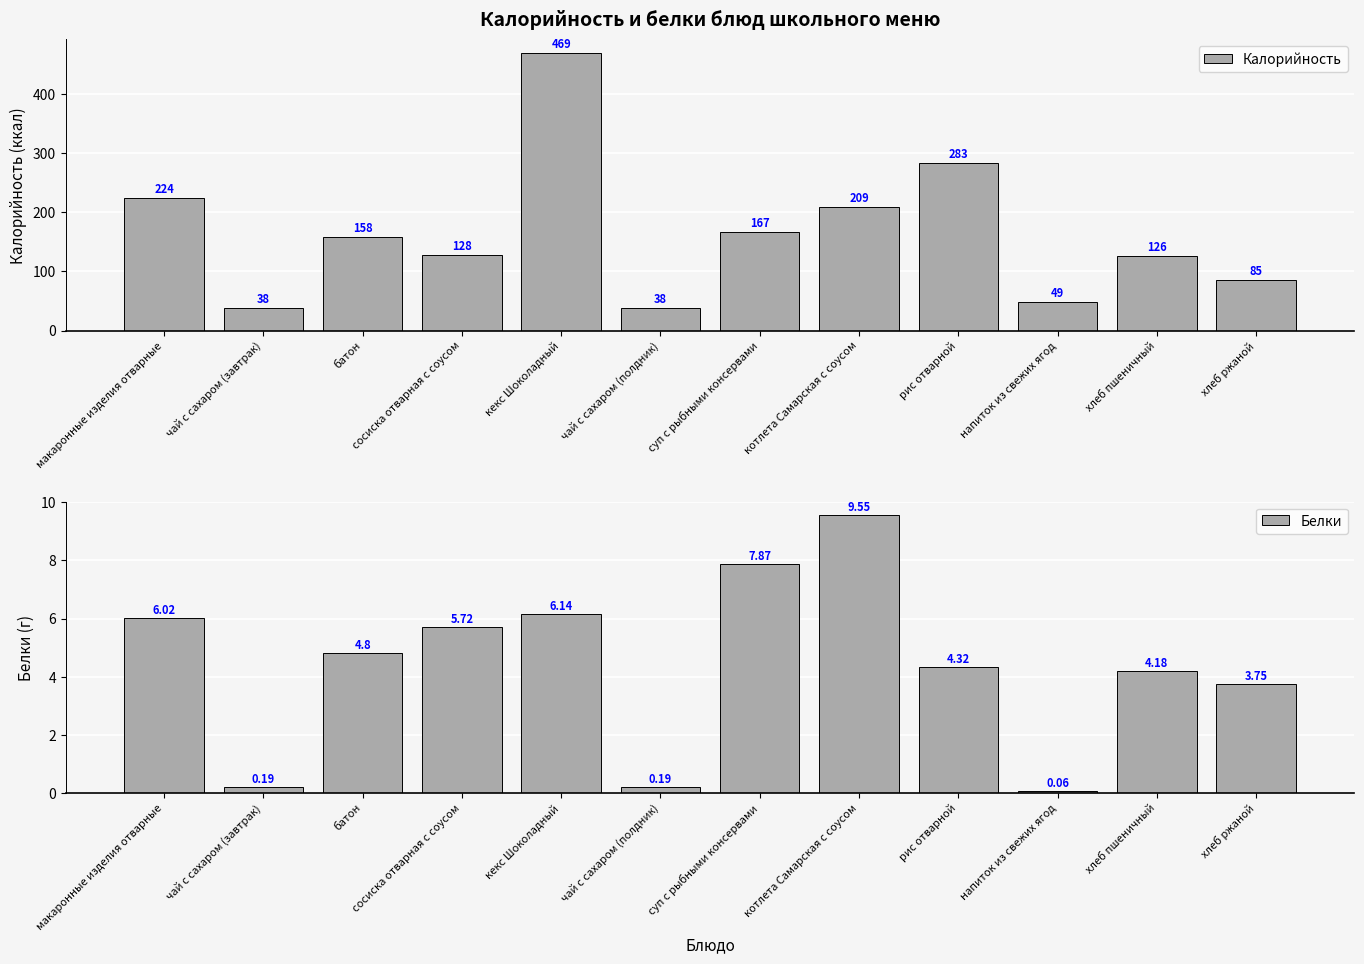

Are the bars grouped side by side (vs. stacked)?

Yes